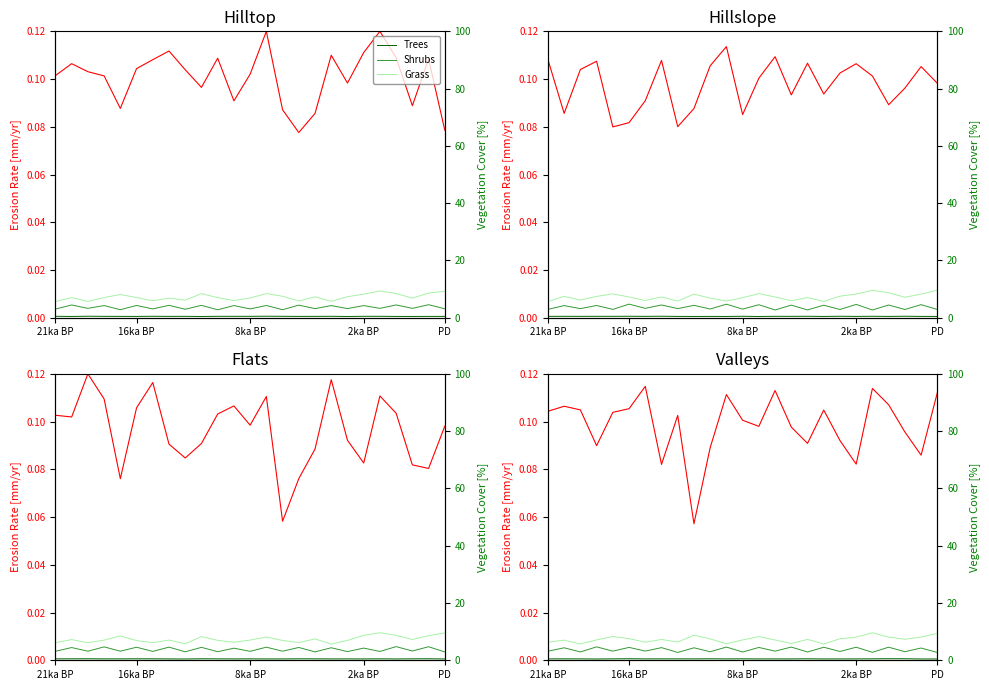

What is the label of the 19th point from the right?

6